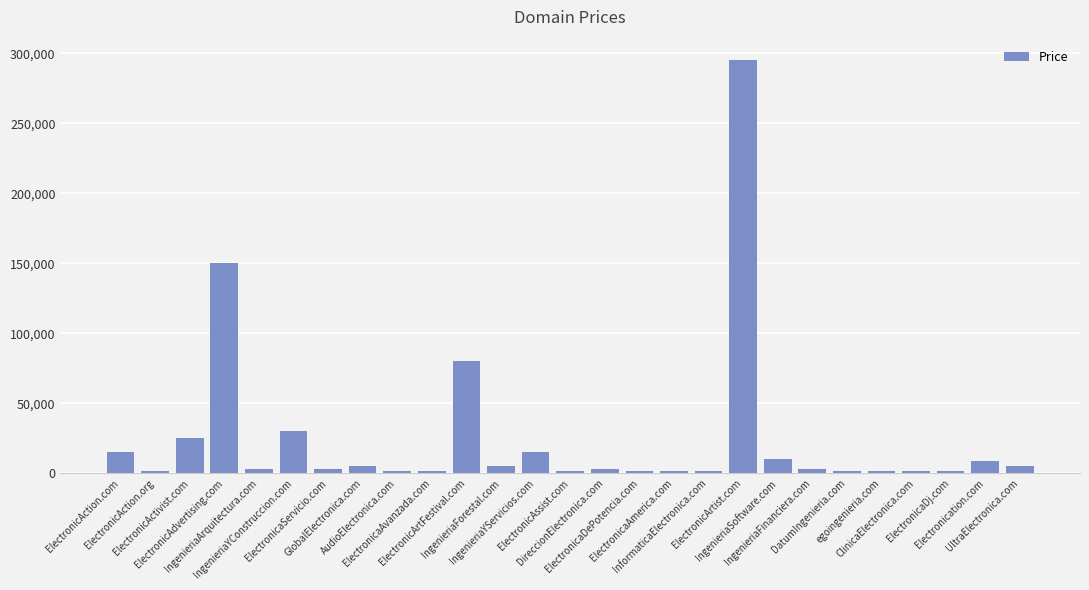

How many bars are there in total?

27